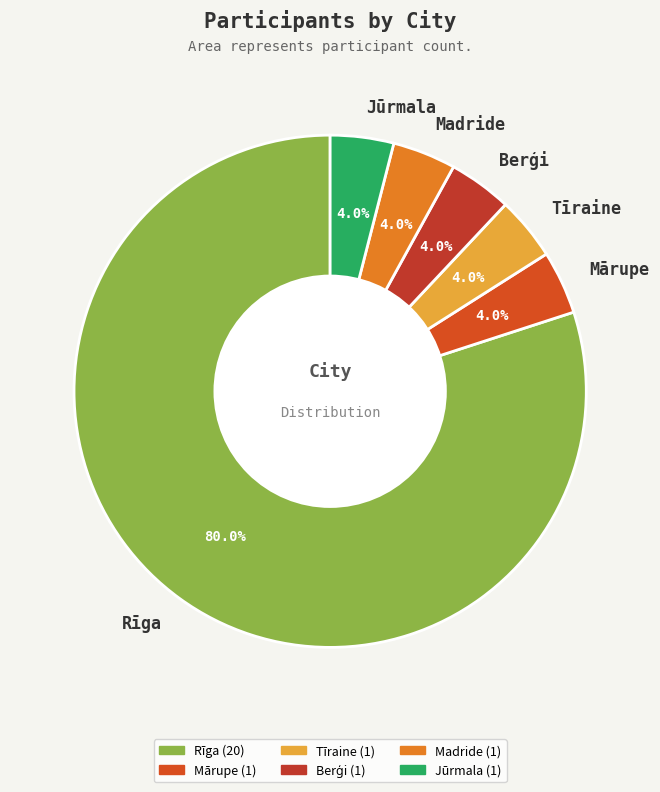

Is the sum of Jūrmala and Rīga greater than half?

Yes